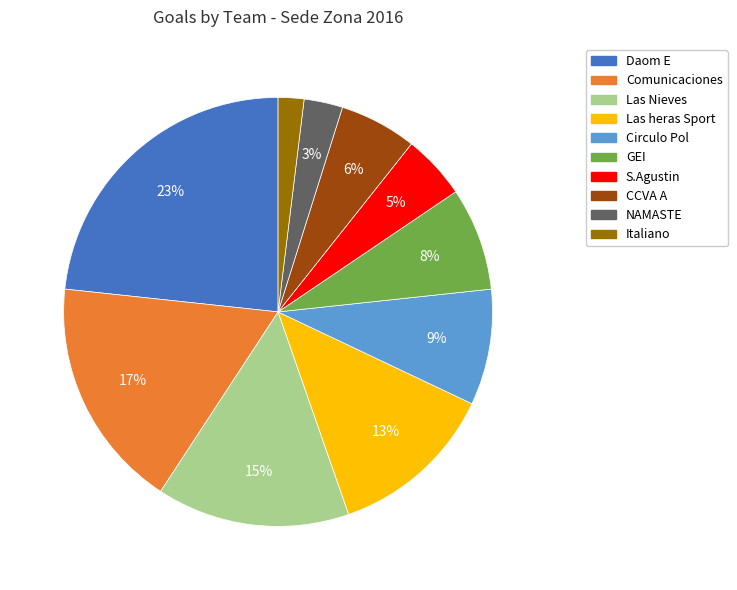

Does Comunicaciones represent more than half of the total?

No